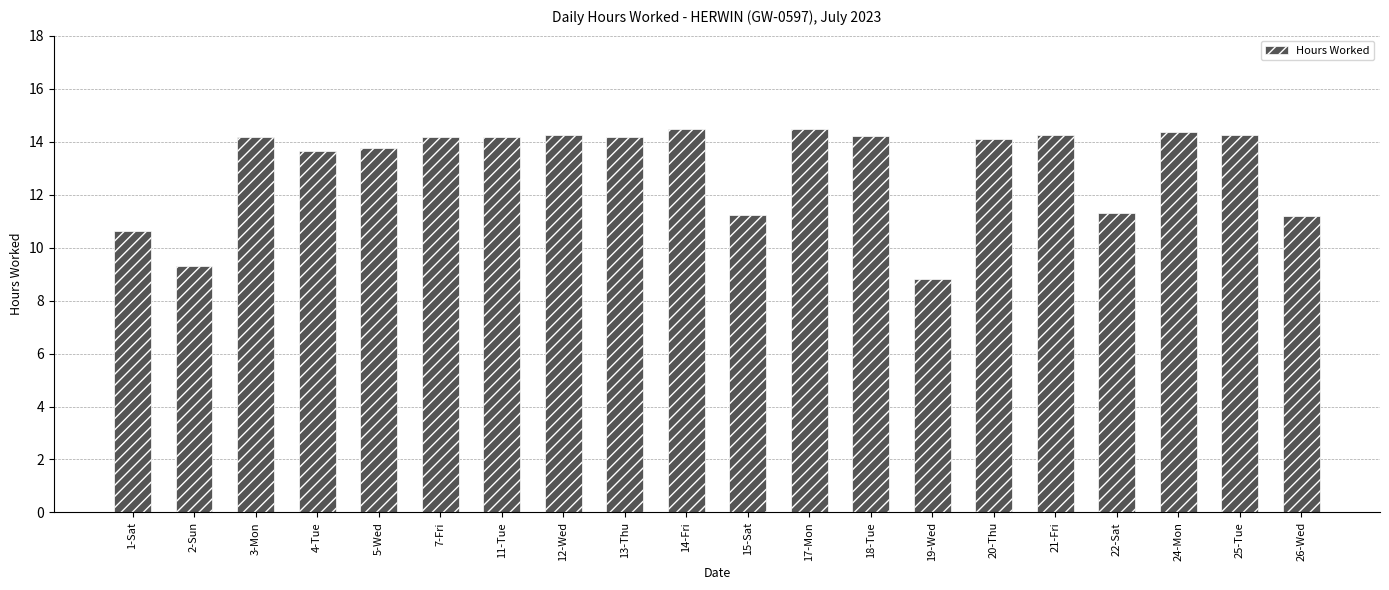

What is the maximum value shown in the chart?

14.5